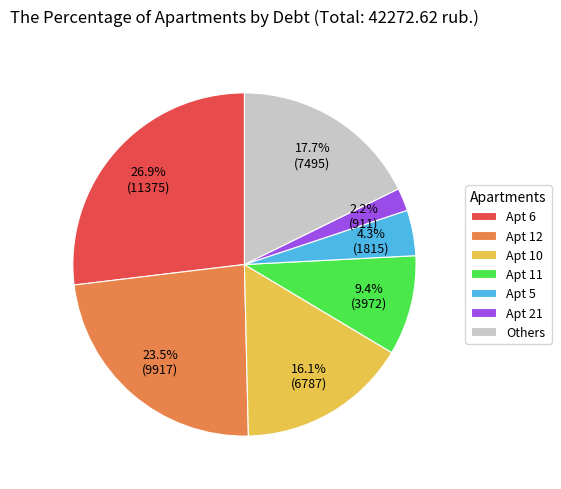

Rank the categories by value from highest to lowest.

Apt 6, Apt 12, Others, Apt 10, Apt 11, Apt 5, Apt 21